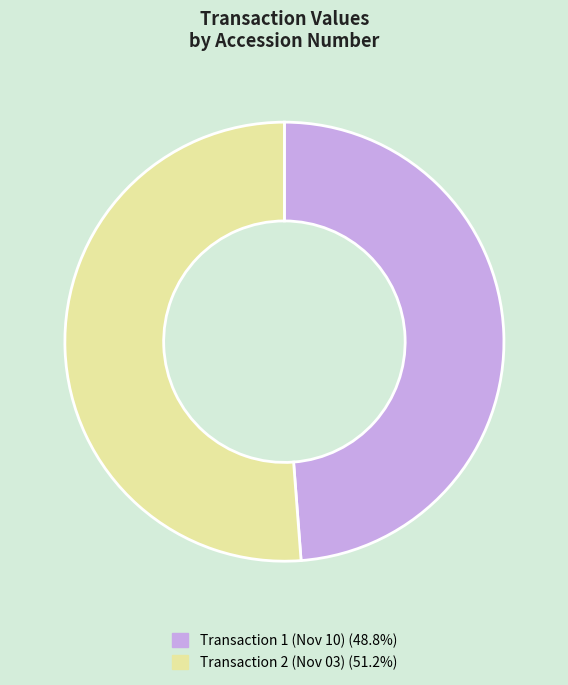

Does Transaction 2 (Nov 03) (51.2%) represent more than half of the total?

Yes